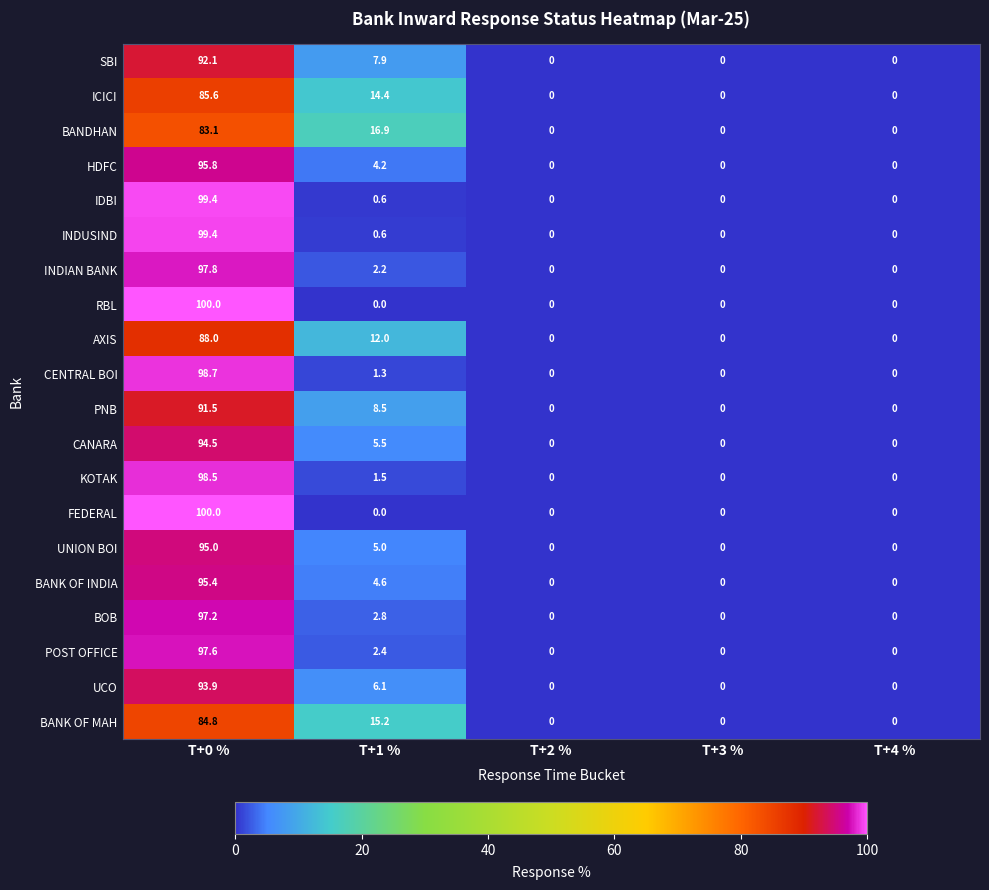

What is the sum of all PNB values?

100.0